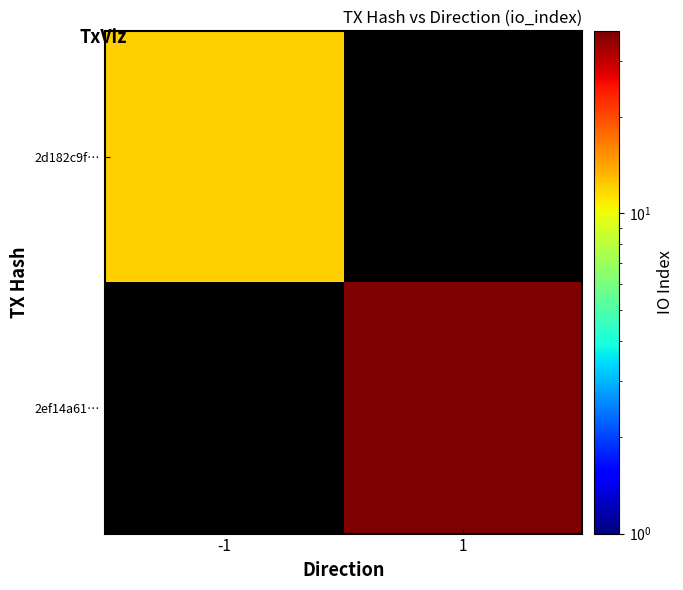

Count the number of categories in the chart.

2